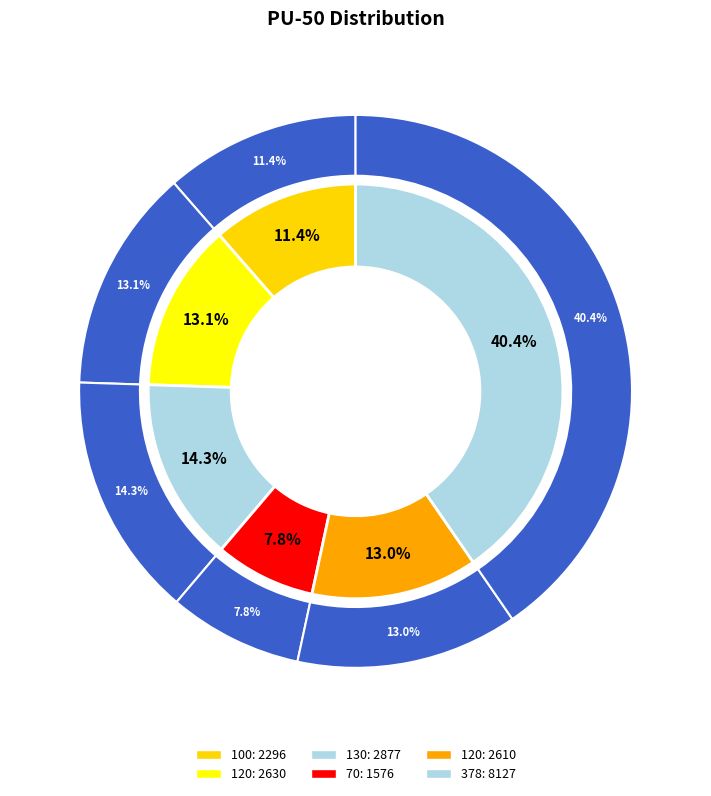

To the nearest percent, what is the combined percentage of 70 and 378?

48%